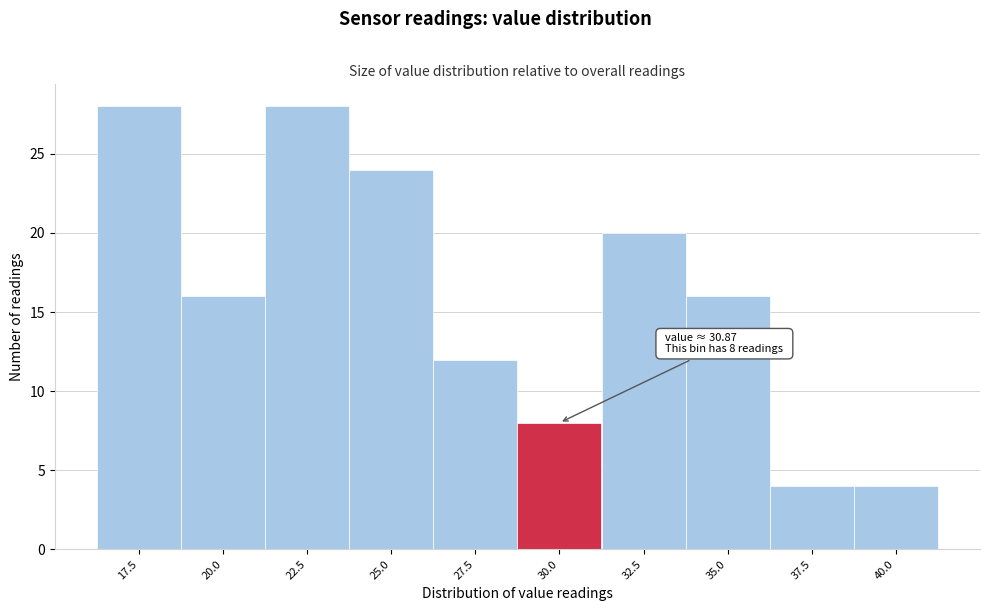

Reading left to right, extract all data points from this chart.

28	16	28	24	12	8	20	16	4	4